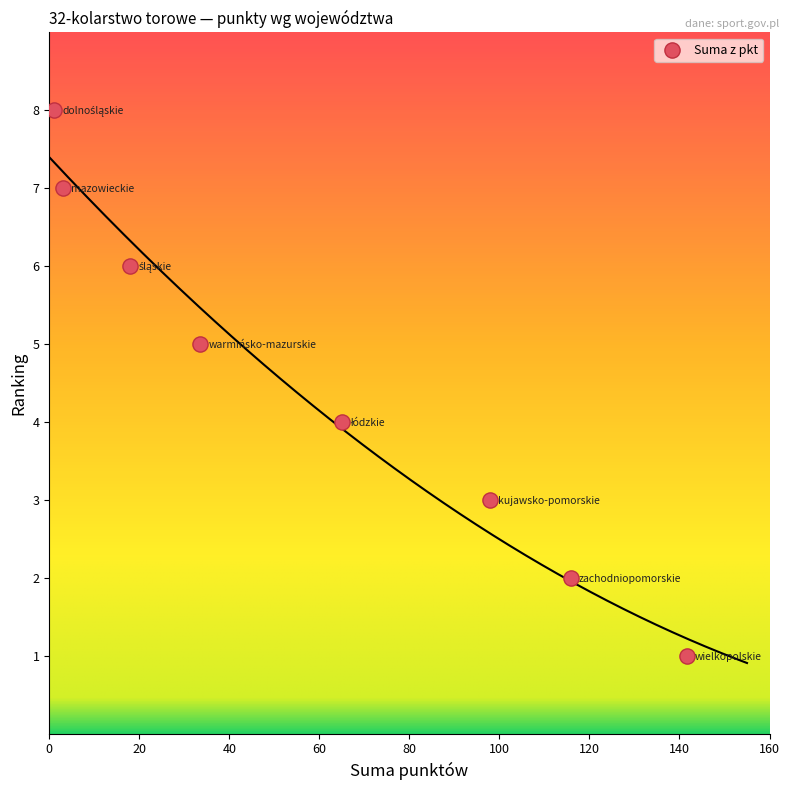

What is the range of Y values (max minus min)?

7